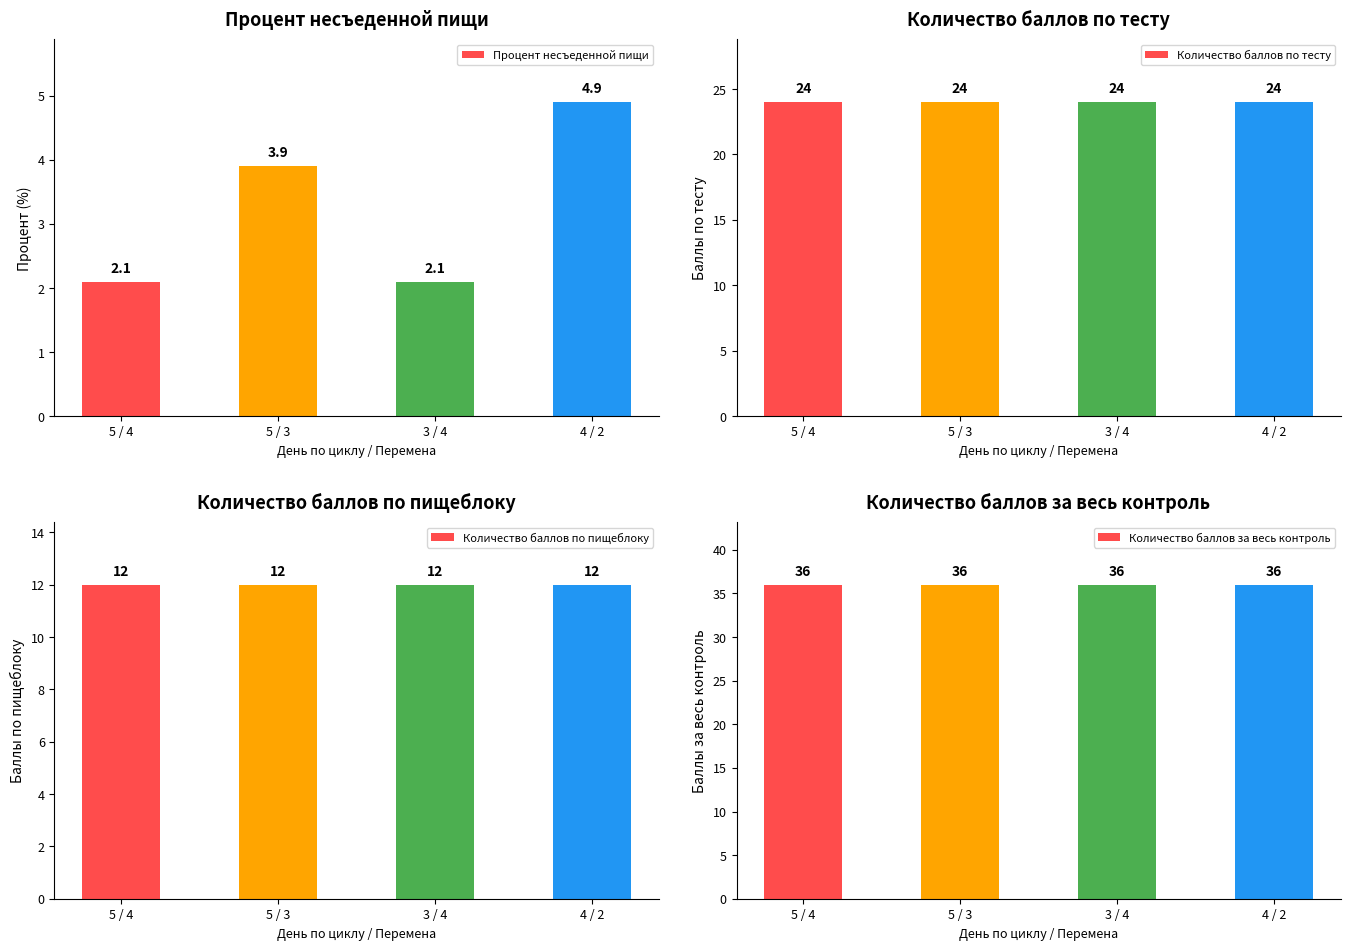

Which series changed the most between 5 / 4 and 4 / 2?

Процент несъеденной пищи